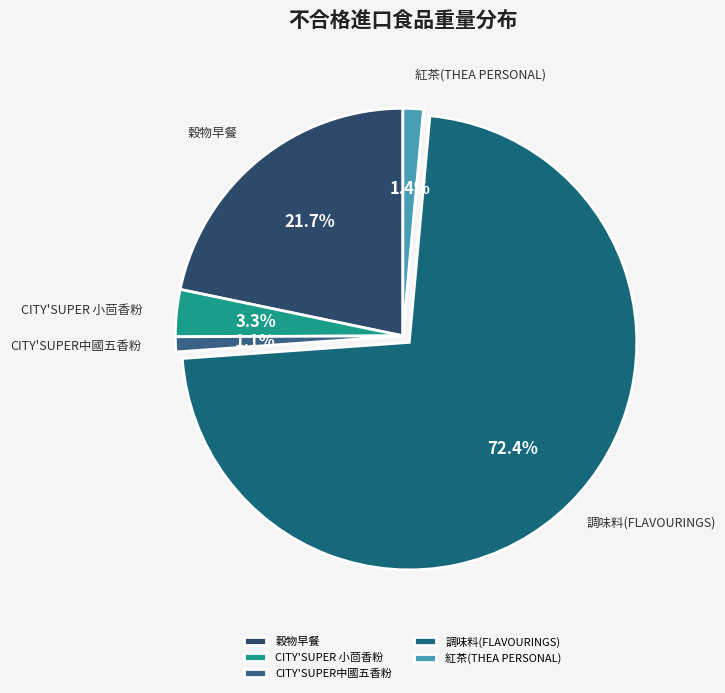

How many slices are in this pie chart?

5